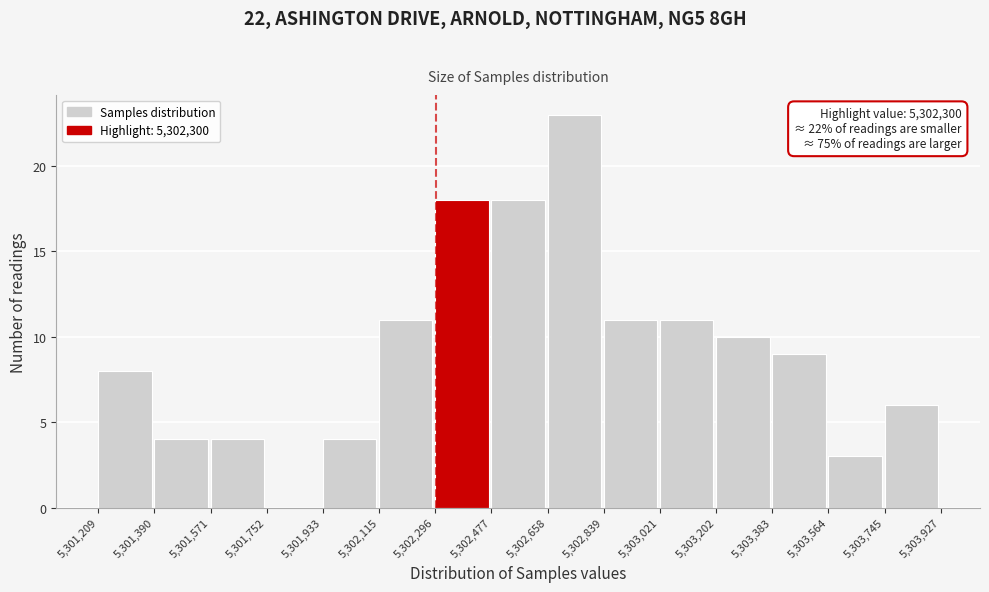

Over which range of the x-axis is the bar tallest?

5,302,658 to 5,302,839